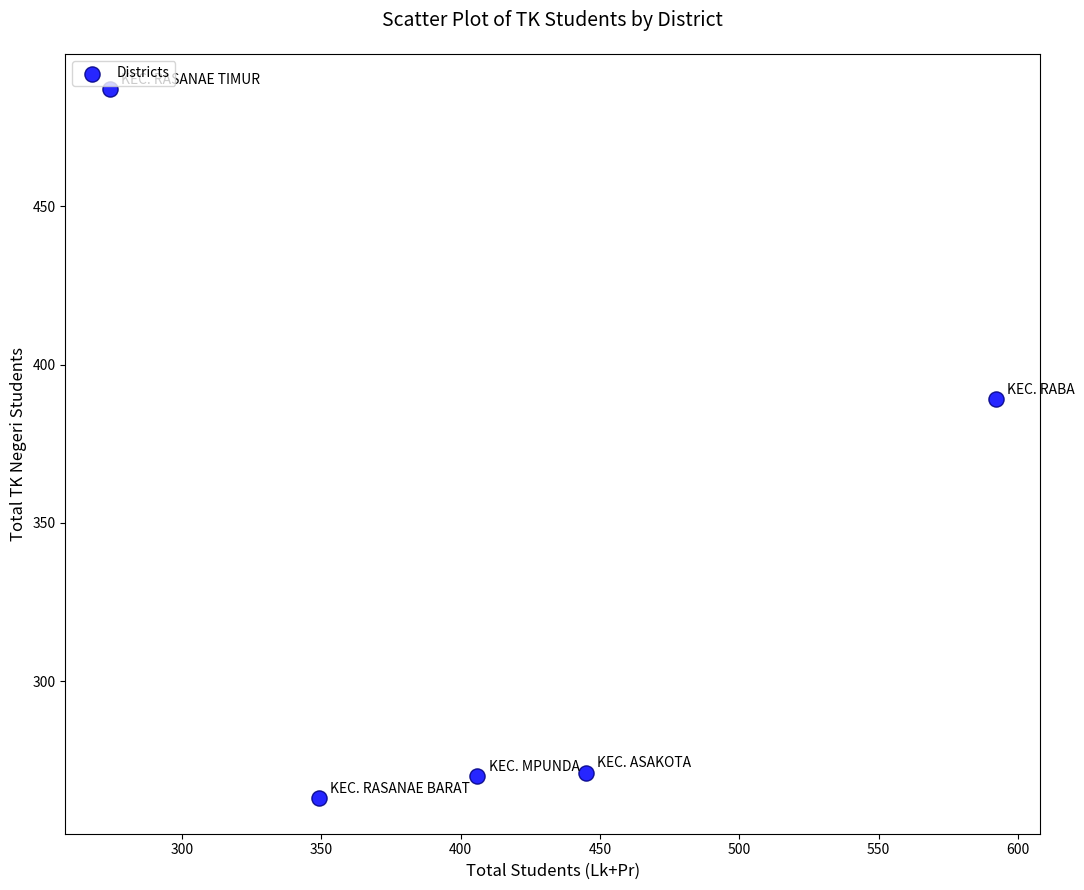

What is the range of Y values (max minus min)?

224